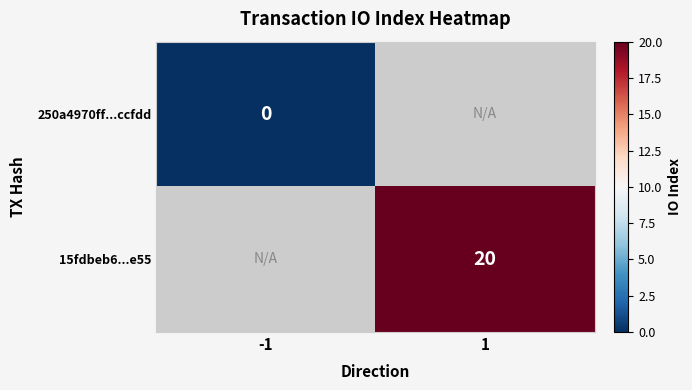

The 15fdbeb6...e55 series shows 9 at 1. True or false?

False